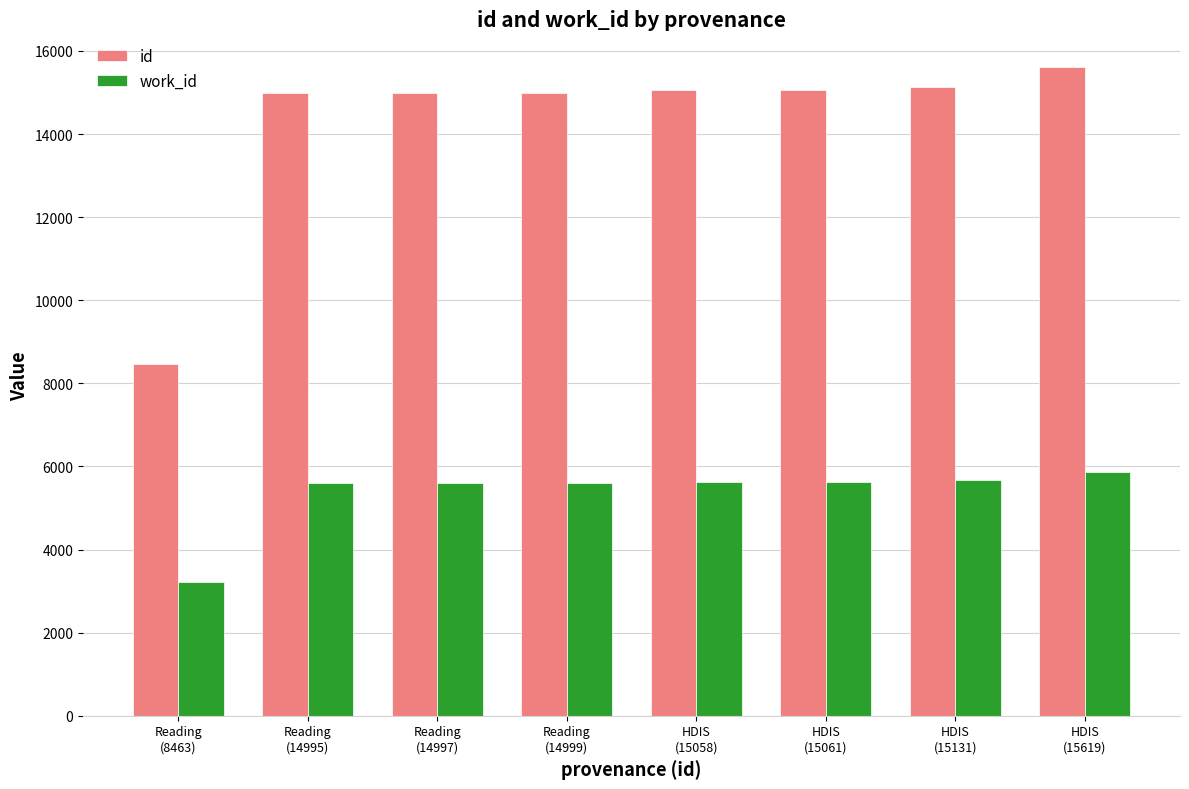

What are all the series names shown in the legend?

id, work_id